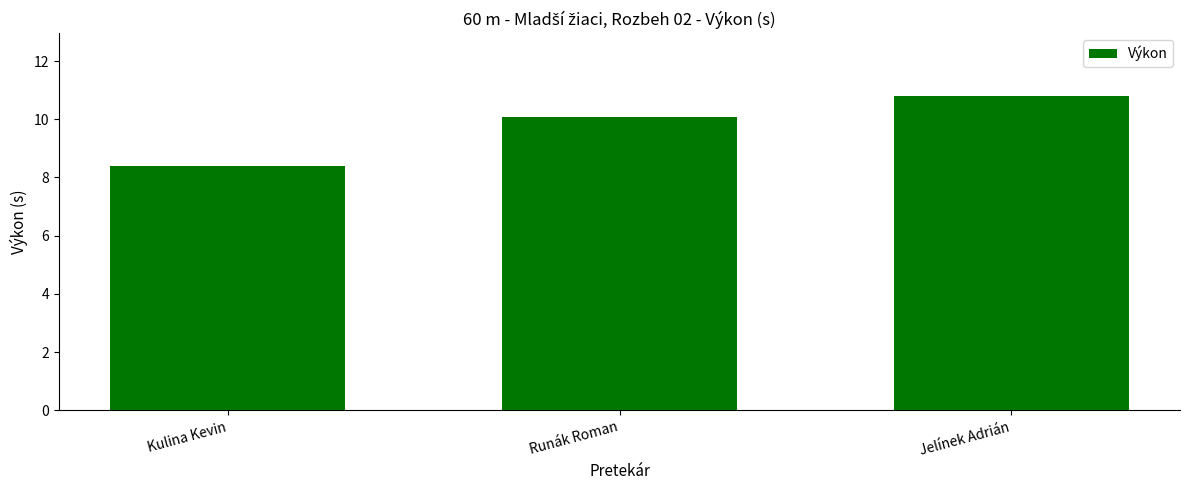

Rank the categories by value from highest to lowest.

Jelínek Adrián, Runák Roman, Kulina Kevin